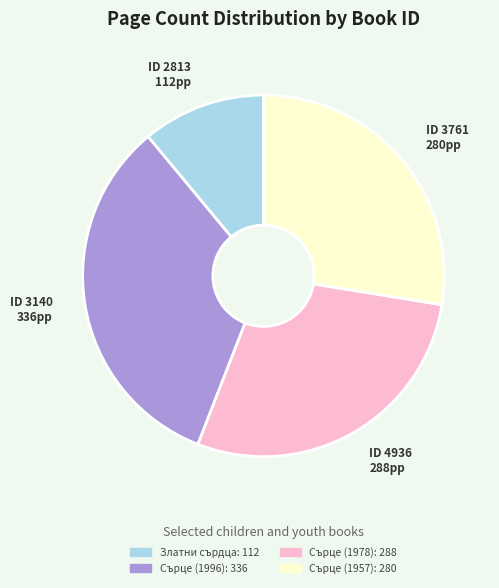

Is there any slice that represents more than half of the pie?

No